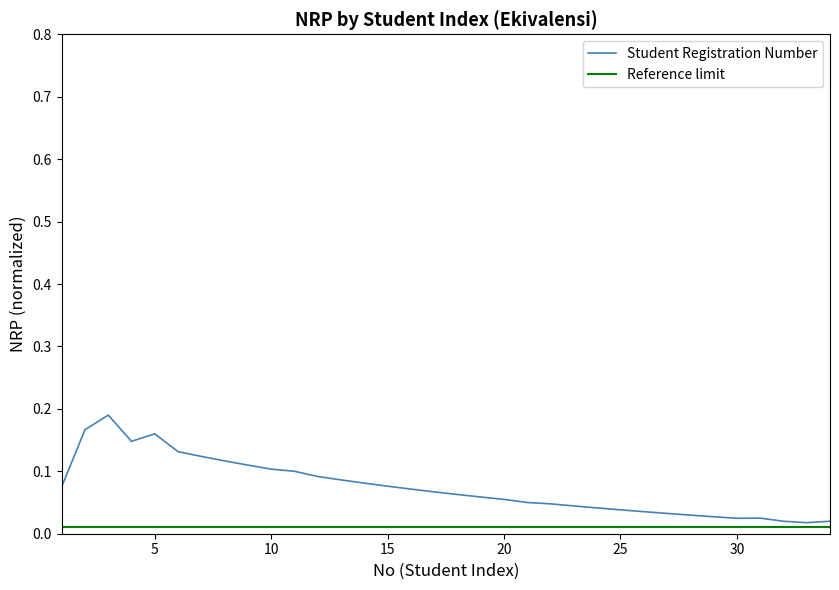

Which series has the widest spread of values?

Student Registration Number